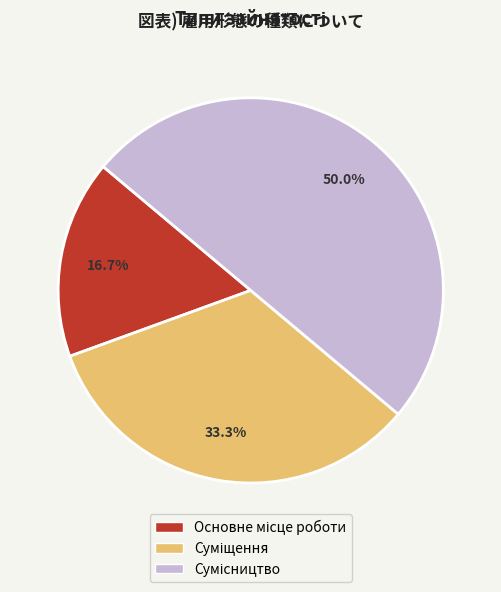

How many slices are in this pie chart?

3